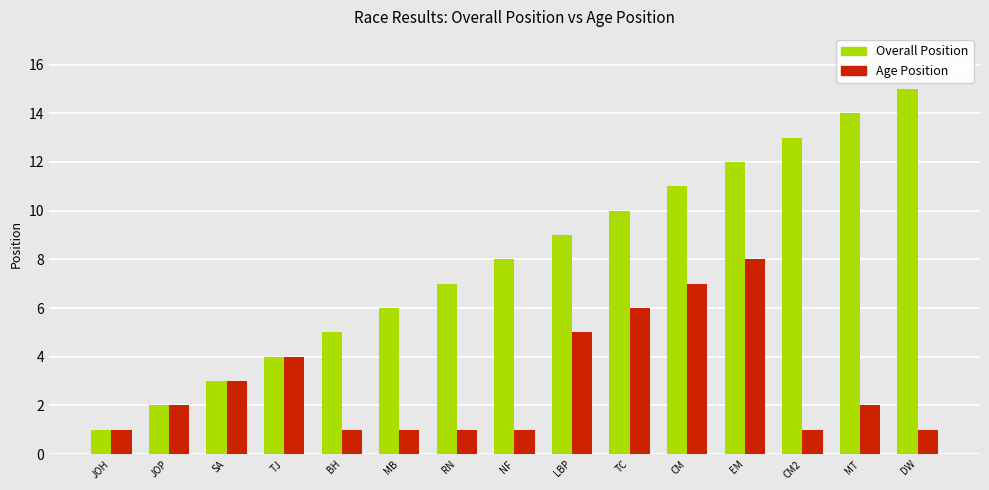

At which category is the sum across all series the highest?

EM